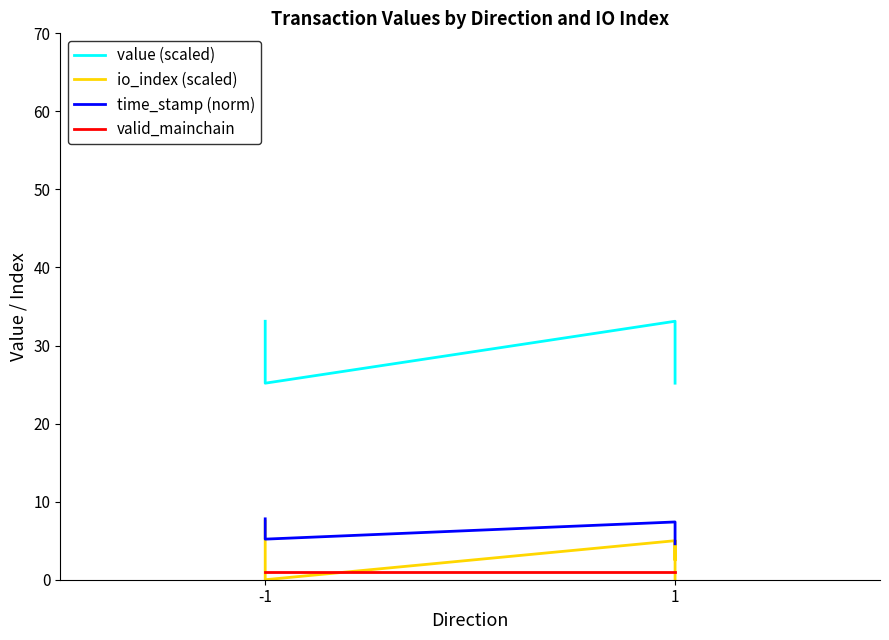

Between which two adjacent categories do valid_mainchain and io_index (scaled) first intersect?

-1 and -1